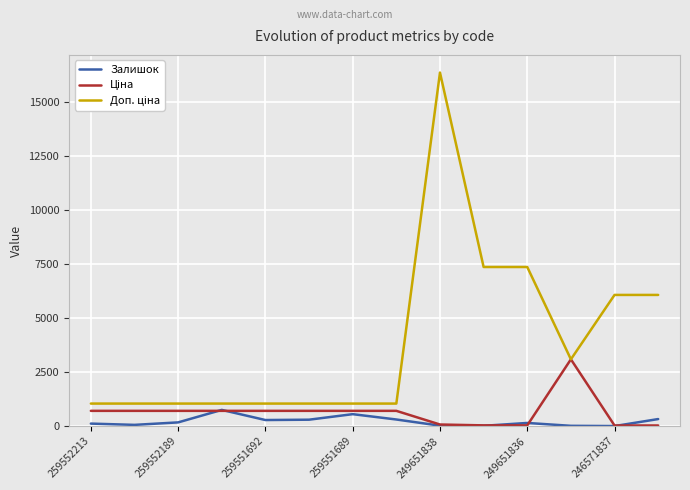

Does the chart have visible grid lines?

Yes